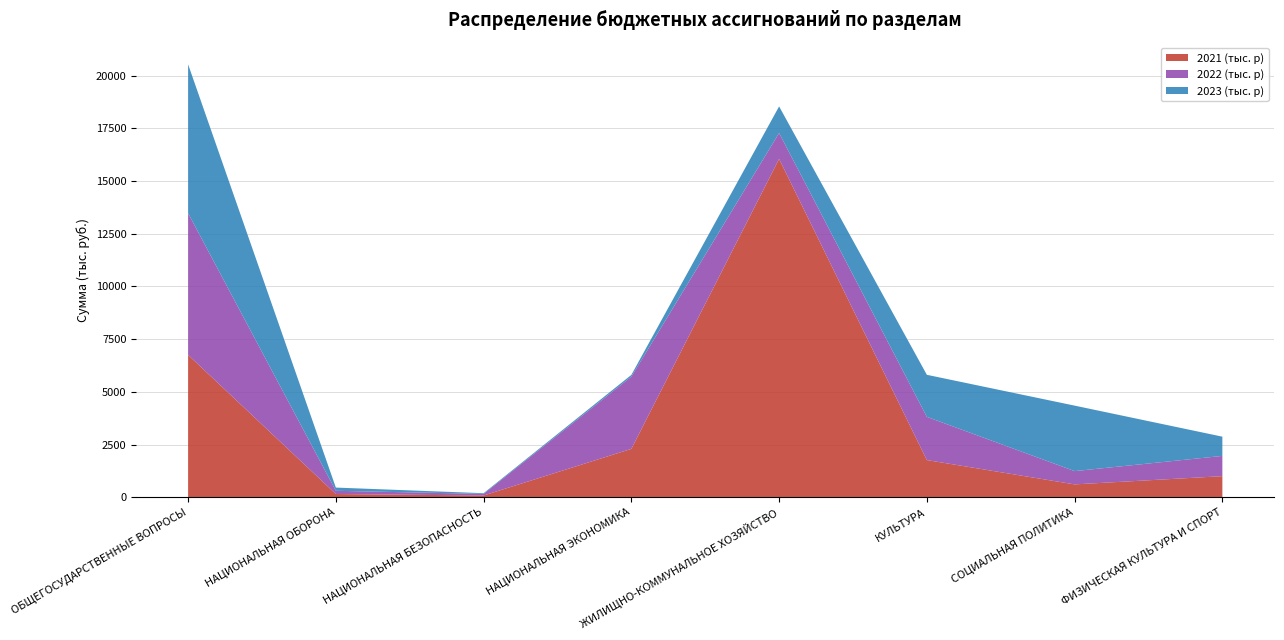

Reading left to right, extract all data points from this chart.

2021 (тыс. р): ОБЩЕГОСУДАРСТВЕННЫЕ ВОПРОСЫ=6753.9	НАЦИОНАЛЬНАЯ ОБОРОНА=153.0	НАЦИОНАЛЬНАЯ БЕЗОПАСНОСТЬ=83.2	НАЦИОНАЛЬНАЯ ЭКОНОМИКА=2294.7	ЖИЛИЩНО-КОММУНАЛЬНОЕ ХОЗЯЙСТВО=16049.3	КУЛЬТУРА=1763.9	СОЦИАЛЬНАЯ ПОЛИТИКА=610.0	ФИЗИЧЕСКАЯ КУЛЬТУРА И СПОРТ=1000.0
2022 (тыс. р): ОБЩЕГОСУДАРСТВЕННЫЕ ВОПРОСЫ=6721.6	НАЦИОНАЛЬНАЯ ОБОРОНА=153.0	НАЦИОНАЛЬНАЯ БЕЗОПАСНОСТЬ=75.6	НАЦИОНАЛЬНАЯ ЭКОНОМИКА=3426.0	ЖИЛИЩНО-КОММУНАЛЬНОЕ ХОЗЯЙСТВО=1227.7	КУЛЬТУРА=2049.6	СОЦИАЛЬНАЯ ПОЛИТИКА=630.0	ФИЗИЧЕСКАЯ КУЛЬТУРА И СПОРТ=961.2
2023 (тыс. р): ОБЩЕГОСУДАРСТВЕННЫЕ ВОПРОСЫ=7061.7	НАЦИОНАЛЬНАЯ ОБОРОНА=153.0	НАЦИОНАЛЬНАЯ БЕЗОПАСНОСТЬ=33.1	НАЦИОНАЛЬНАЯ ЭКОНОМИКА=84.1	ЖИЛИЩНО-КОММУНАЛЬНОЕ ХОЗЯЙСТВО=1263.1	КУЛЬТУРА=1995.0	СОЦИАЛЬНАЯ ПОЛИТИКА=3106.6	ФИЗИЧЕСКАЯ КУЛЬТУРА И СПОРТ=912.8